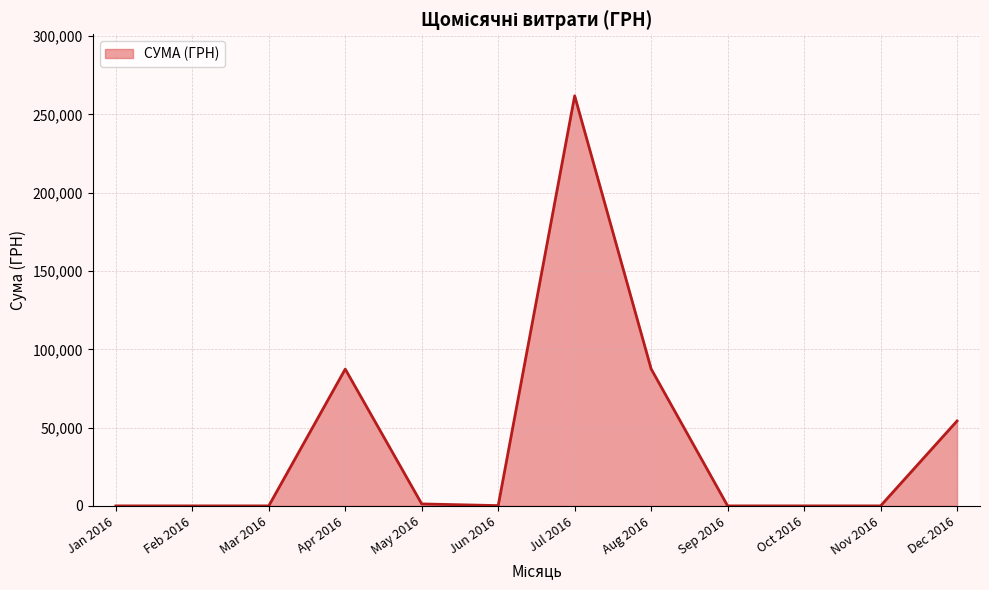

What is the sum of all values?

492442.7